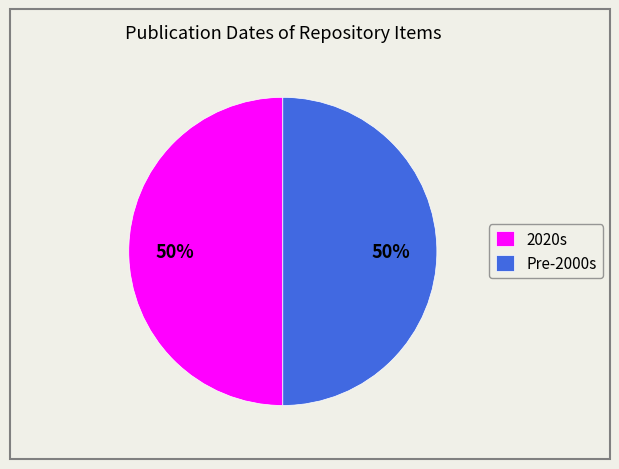

To the nearest percent, what is the average slice percentage?

50%